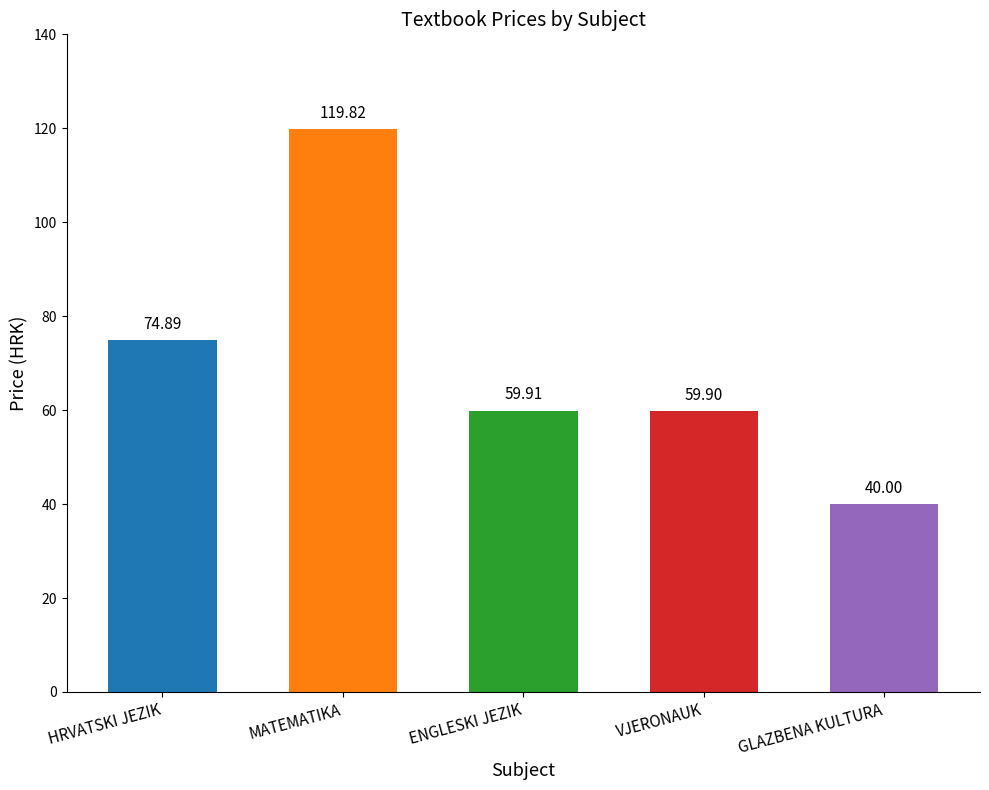

Is it true that the value at MATEMATIKA is 76.6?

False